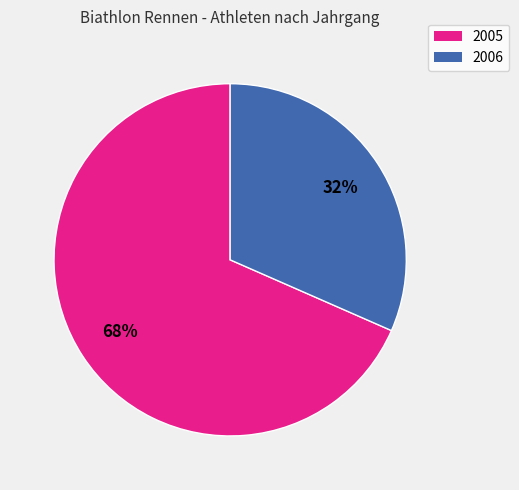

The 2006 slice represents 32% of the pie. True or false?

True